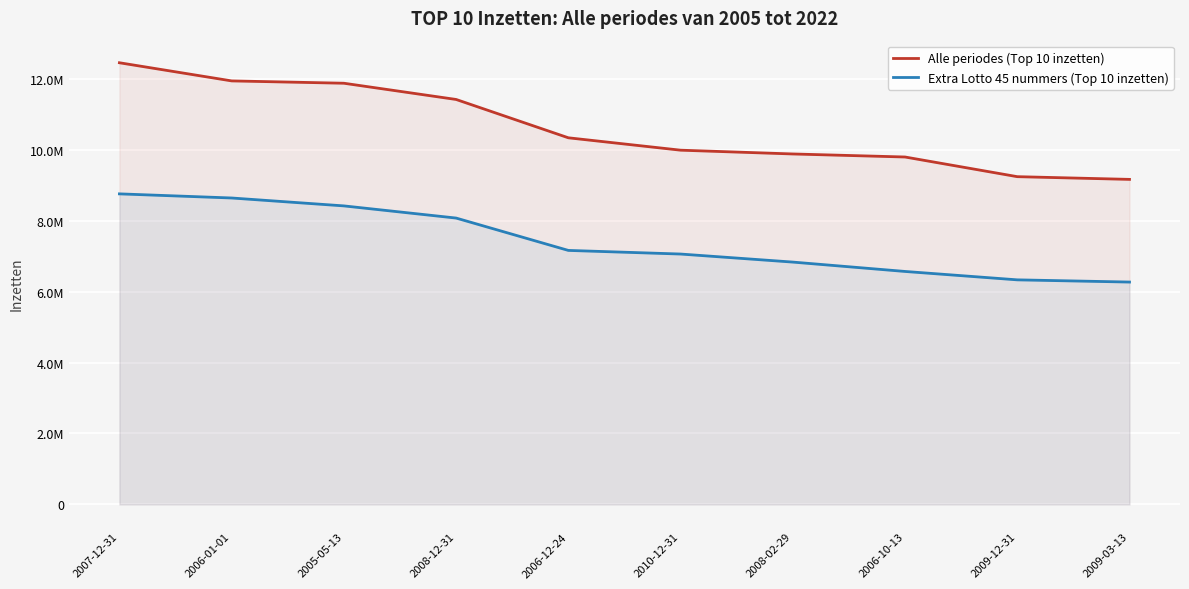

Reading left to right, transcribe all the data shown in this chart.

Alle periodes (Top 10 inzetten): 2007-12-31=12455161.0	2006-01-01=11943216.5	2005-05-13=11877441.5	2008-12-31=11419770.0	2006-12-24=10338876.5	2010-12-31=9989523.5	2008-02-29=9882775.0	2006-10-13=9797228.0	2009-12-31=9242610.0	2009-03-13=9166030.0
Extra Lotto 45 nummers (Top 10 inzetten): 2007-12-31=8757628.8	2006-01-01=8641392.5	2005-05-13=8418428.0	2008-12-31=8075351.0	2006-12-24=7162929.0	2010-12-31=7060738.8	2008-02-29=6833753.0	2006-10-13=6569581.2	2009-12-31=6332843.8	2009-03-13=6270455.0